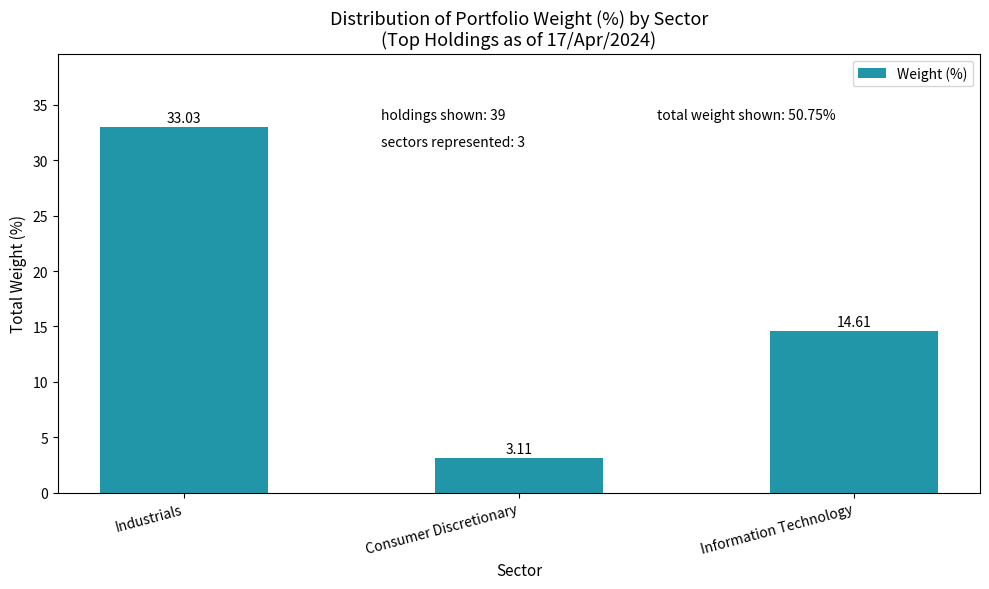

Reading left to right, list all the values displayed in this chart.

Industrials=33.0	Consumer Discretionary=3.1	Information Technology=14.6